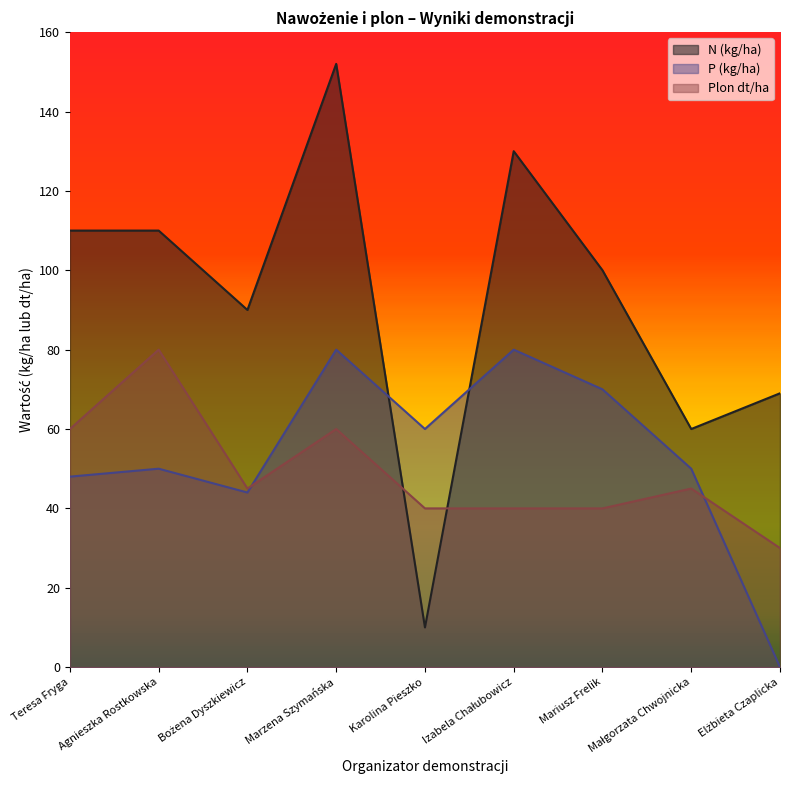

How many lines are shown in the chart?

3